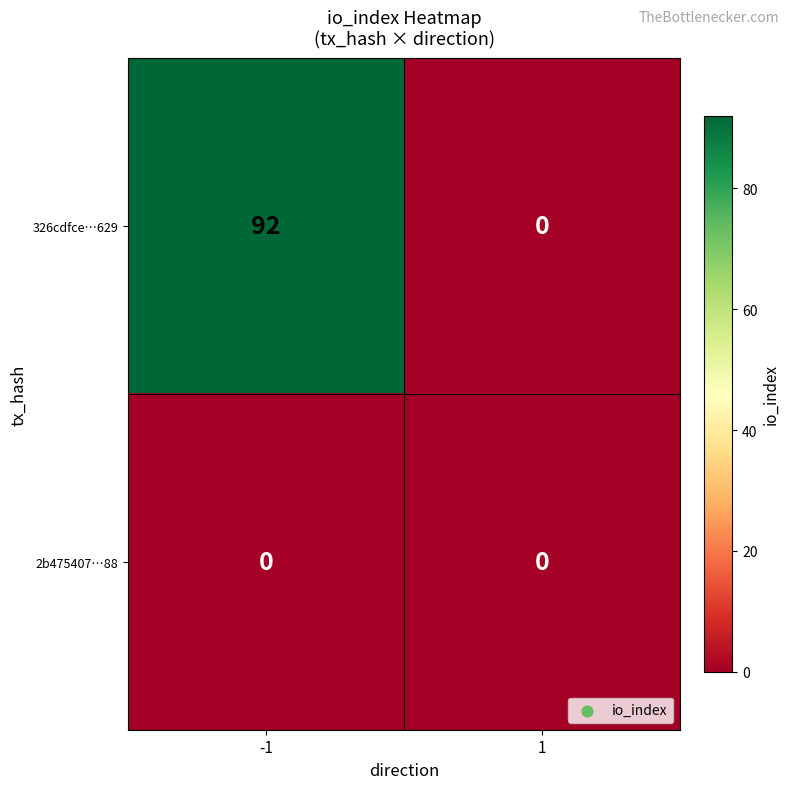

What is the difference between the 326cdfce…629 values at 1 and -1?

92